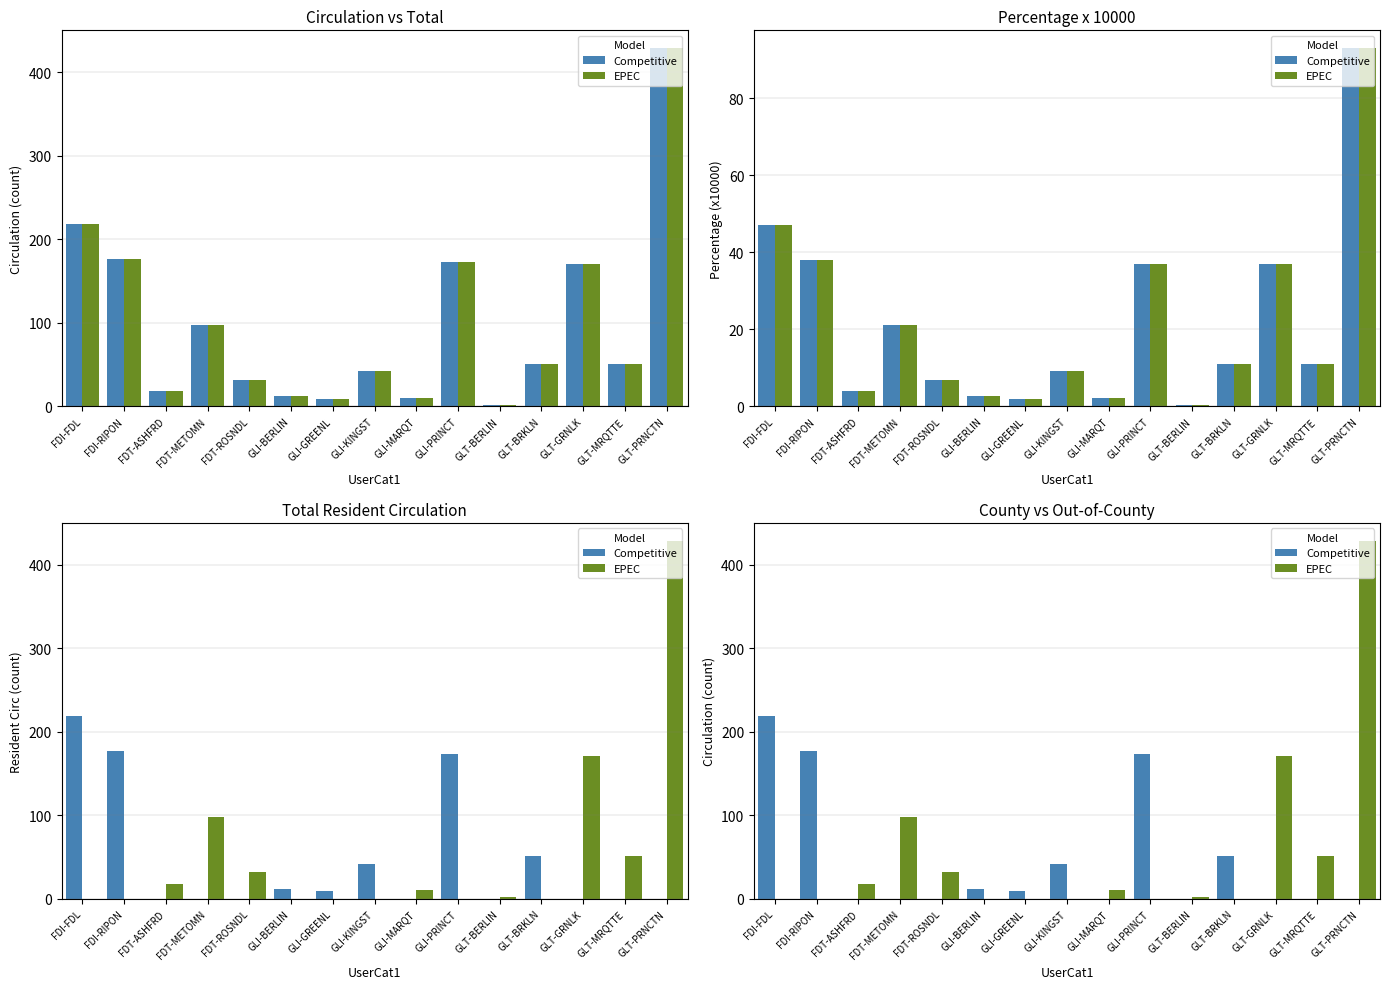

Reading left to right, what are all the values shown in this chart?

Competitive: FDI-FDL=219	FDI-RIPON=177	FDT-ASHFRD=0	FDT-METOMN=0	FDT-ROSNDL=0	GLI-BERLIN=12	GLI-GREENL=9	GLI-KINGST=42	GLI-MARQT=0	GLI-PRINCT=173	GLT-BERLIN=0	GLT-BRKLN=51	GLT-GRNLK=0	GLT-MRQTTE=0	GLT-PRNCTN=0
EPEC: FDI-FDL=0	FDI-RIPON=0	FDT-ASHFRD=18	FDT-METOMN=98	FDT-ROSNDL=32	GLI-BERLIN=0	GLI-GREENL=0	GLI-KINGST=0	GLI-MARQT=10	GLI-PRINCT=0	GLT-BERLIN=2	GLT-BRKLN=0	GLT-GRNLK=171	GLT-MRQTTE=51	GLT-PRNCTN=429